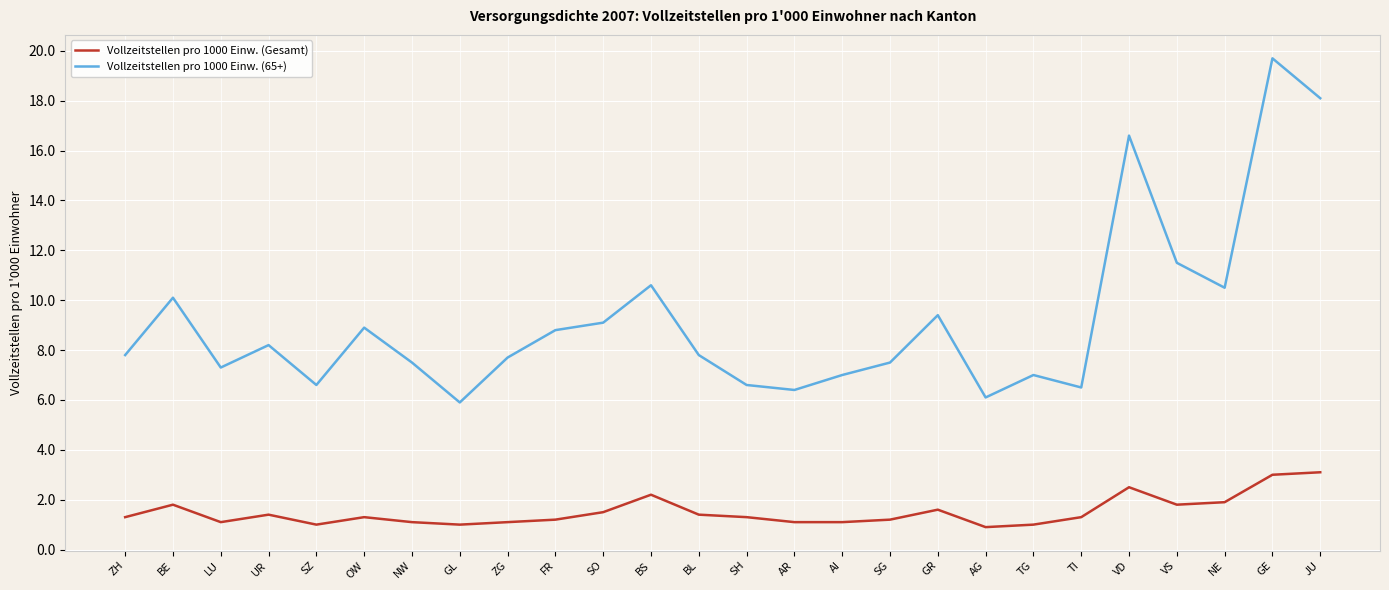

What is the total value across all series at BE?

11.9